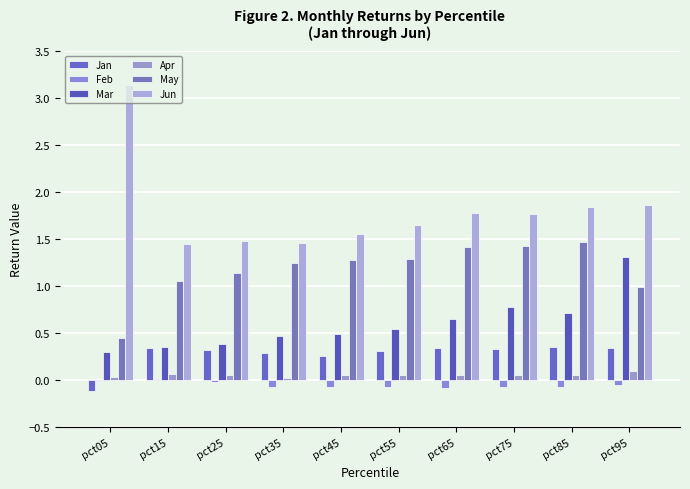

Are the bars grouped side by side (vs. stacked)?

Yes